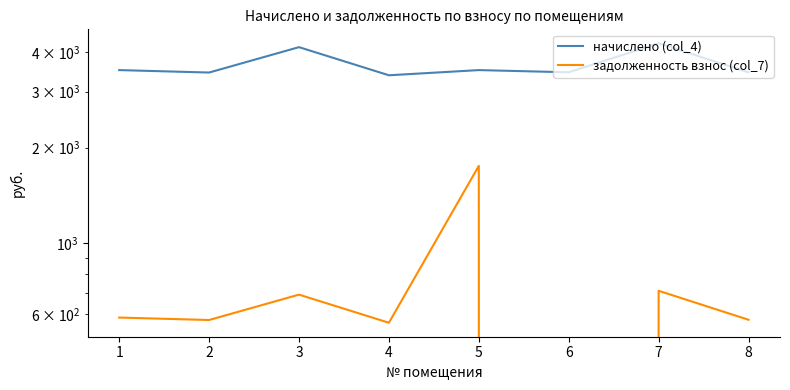

The value of задолженность взнос (col_7) at 5 is 1754.5. True or false?

True